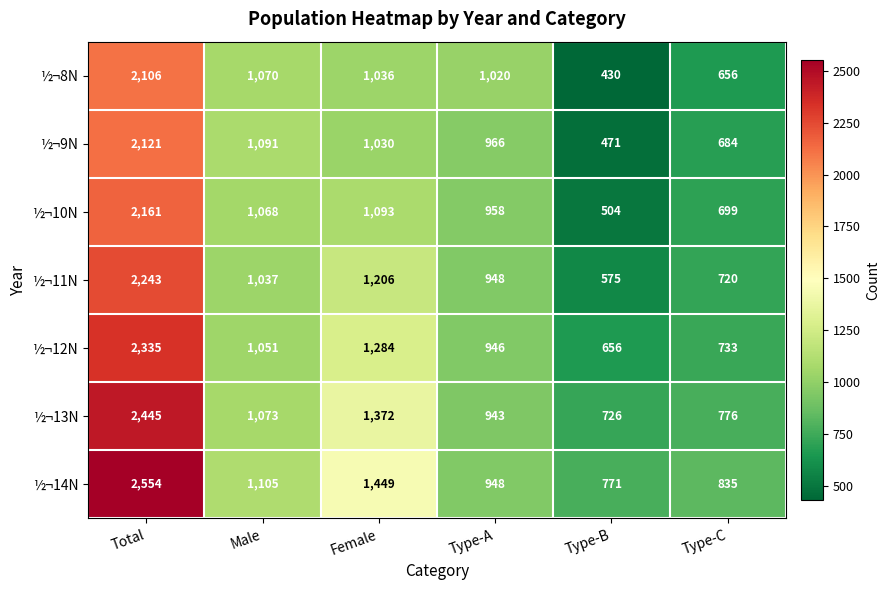

At which category is the sum across all series the highest?

Total